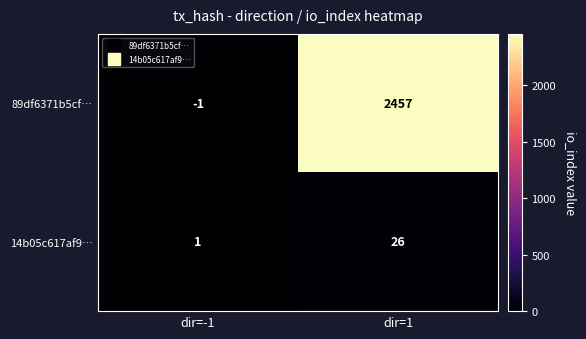

Rank the series at dir=1 from lowest to highest value.

14b05c617af9…, 89df6371b5cf…